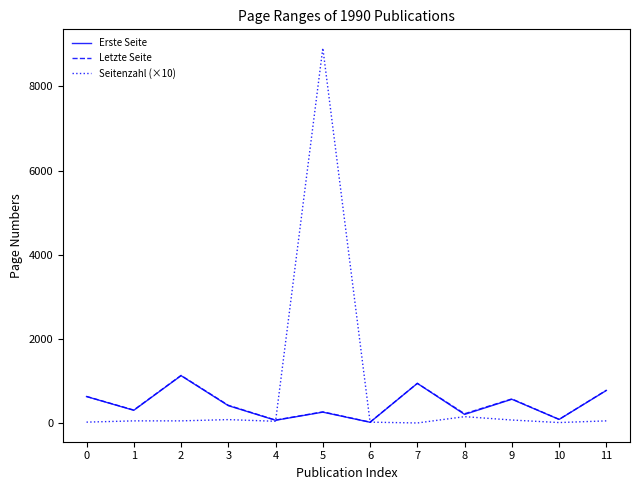

Is the value of Erste Seite at 5 greater than the value of Seitenzahl (×10) at 5?

No